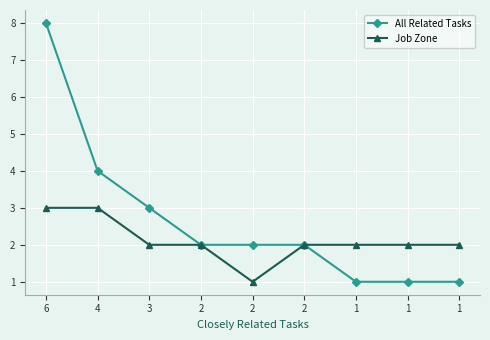

Rank the series at 2 from lowest to highest value.

All Related Tasks, Job Zone